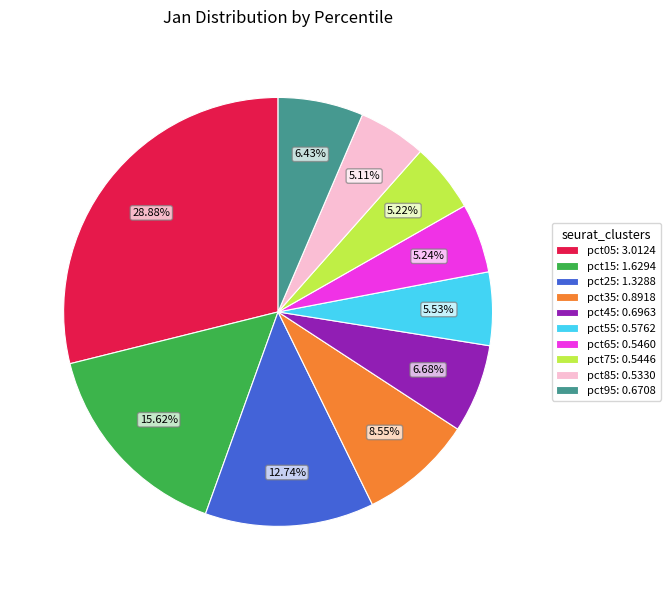

To the nearest percent, what is the difference between the largest and smallest slice percentages?

24%